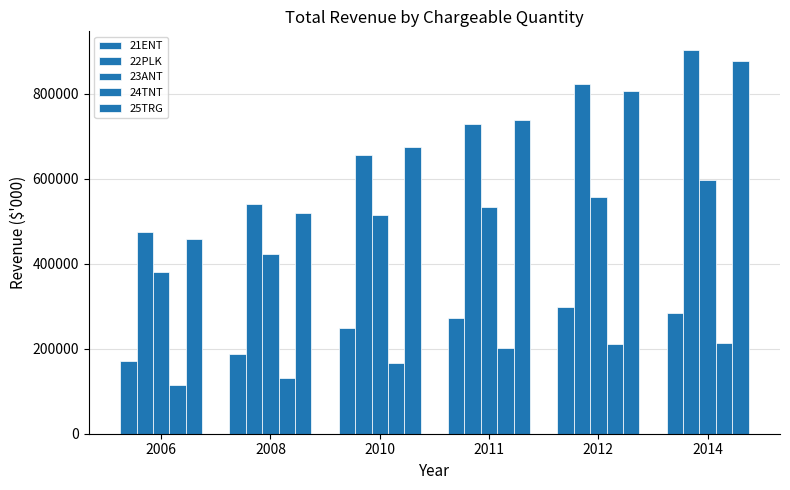

At which label does 21ENT first exceed 273407?

2011